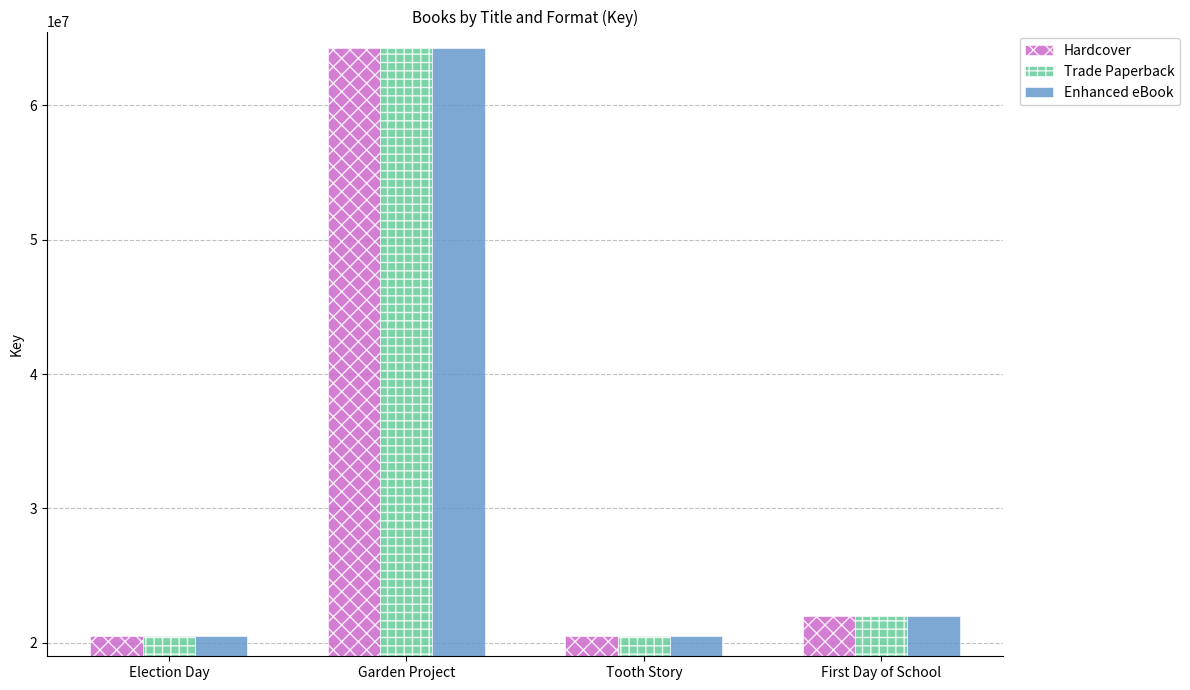

Which category has the highest value in the Trade Paperback series?

Garden Project